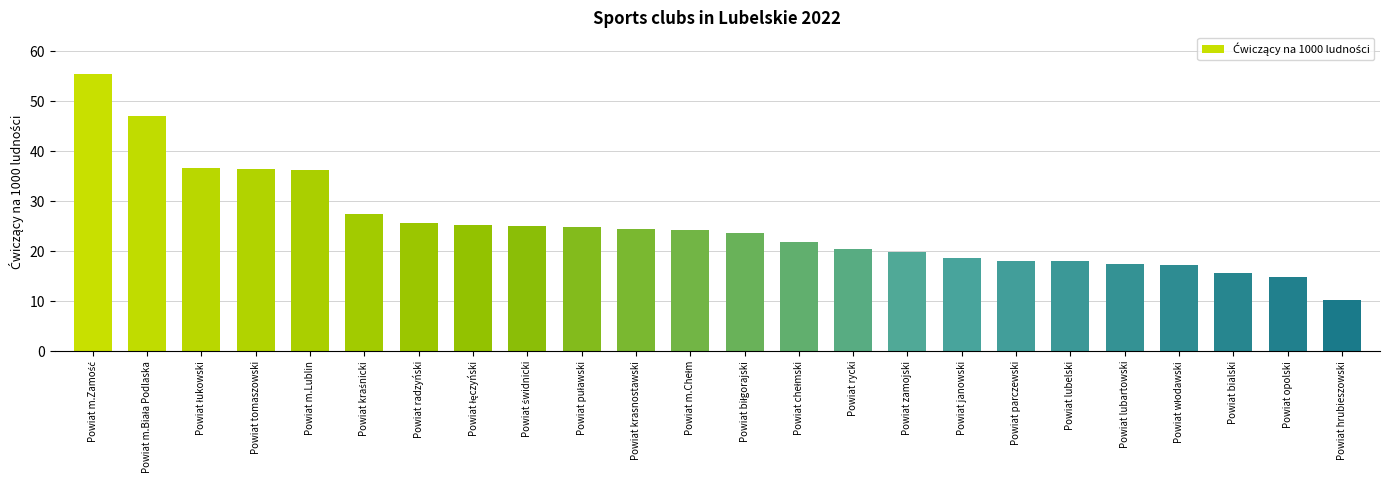

What is the smallest value displayed?

10.3